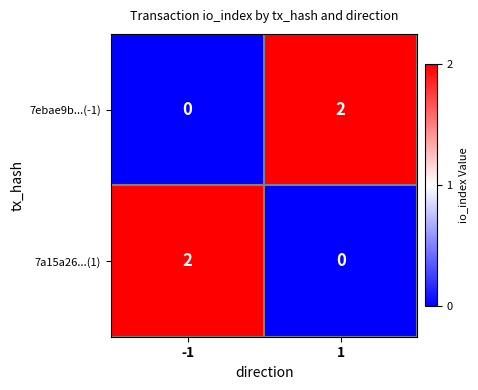

List the labels in order of 7a15a26...(1) value, smallest first.

1, -1